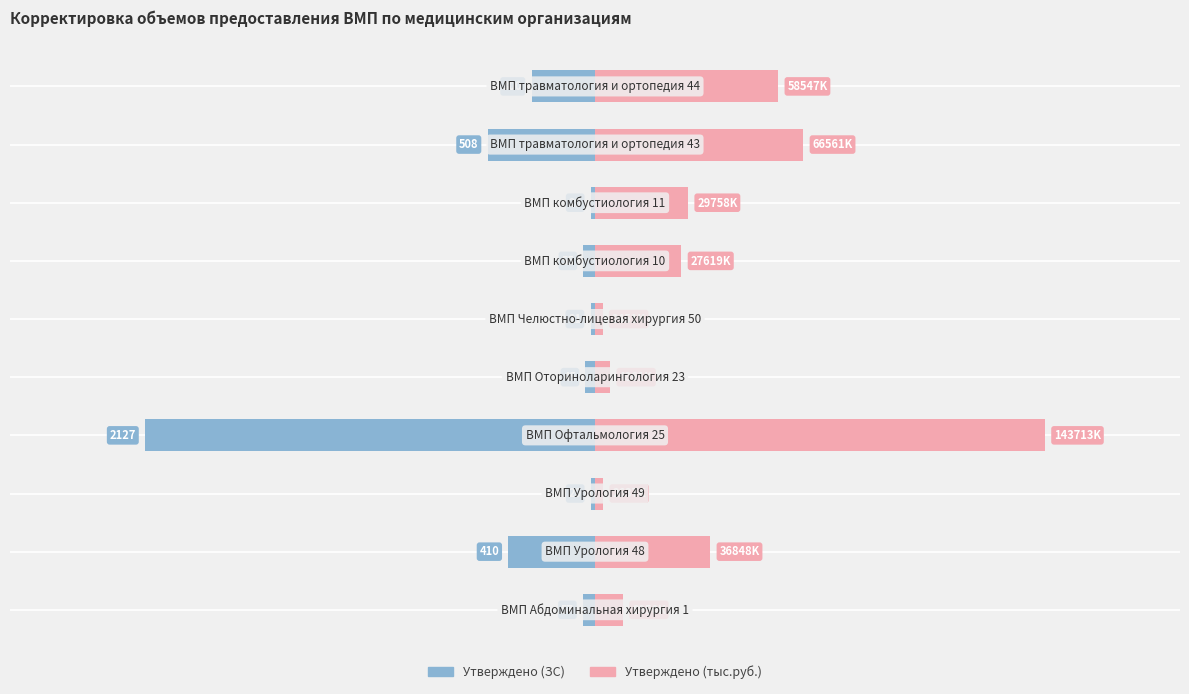

How many values in the Утверждено (ЗС) series are below -55?

5